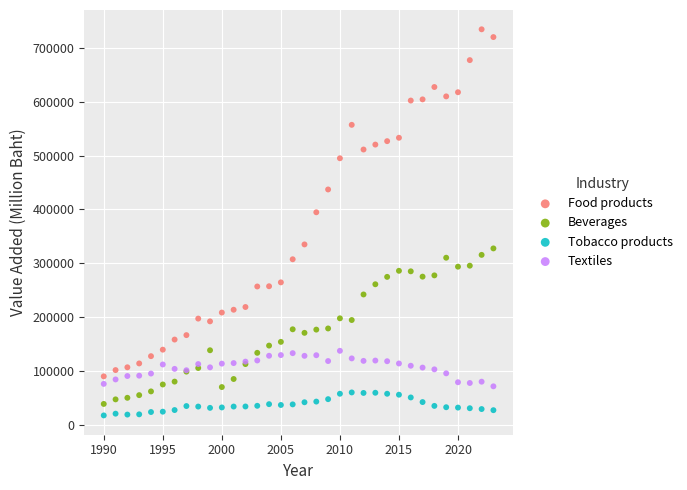

Which series has the largest Y range (max minus min)?

Food products